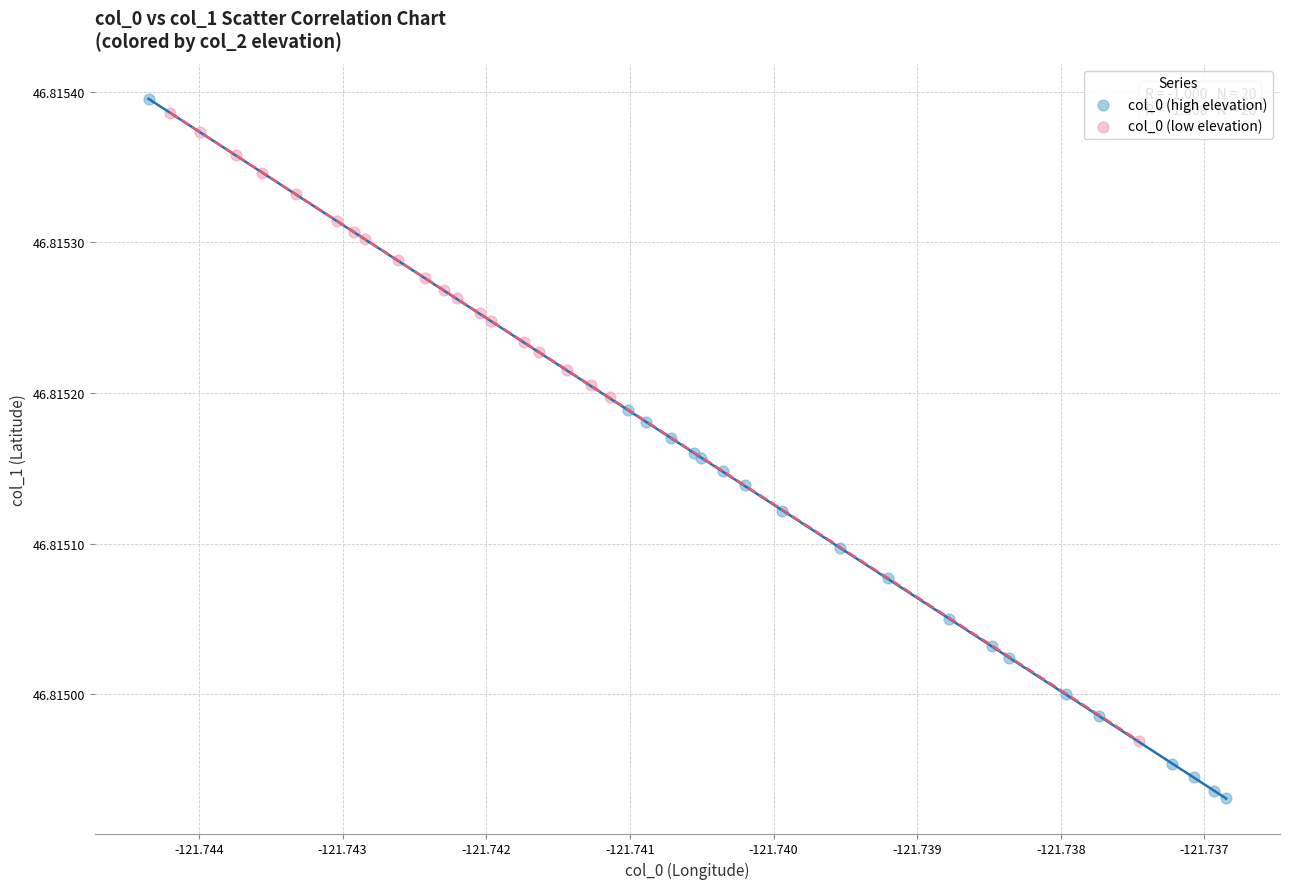

What are all the series names shown in the legend?

col_0 (high elevation), col_0 (low elevation)